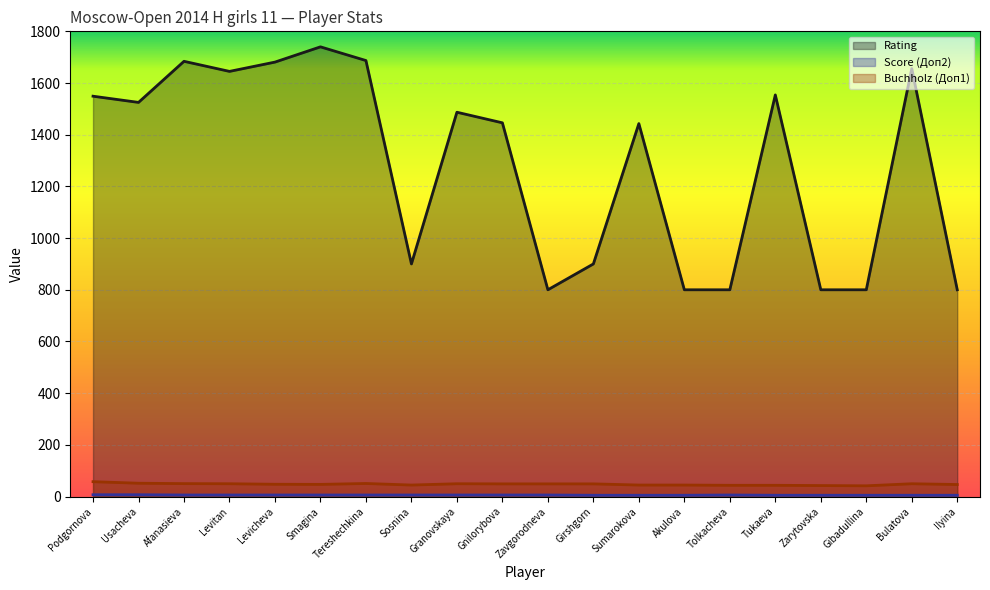

Rank the categories by Score (Доп2) value from lowest to highest.

Girshgorn, Sumarokova, Akulova, Tukaeva, Zarytovska, Gibadullina, Bulatova, Ilyina, Afanasieva, Levitan, Levicheva, Smagina, Tereshechkina, Sosnina, Granovskaya, Gnilorybova, Zavgorodneva, Tolkacheva, Podgornova, Usacheva